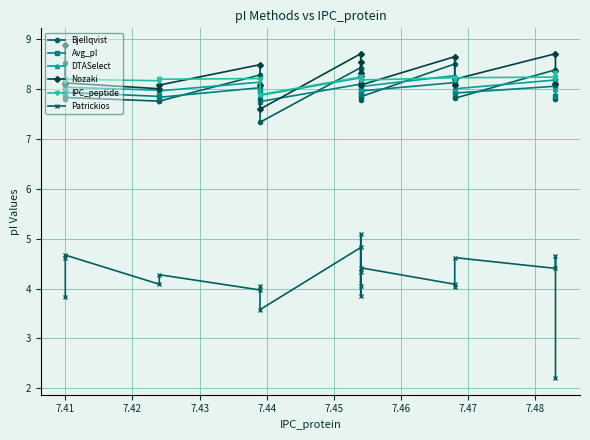

Where is the first local maximum for DTASelect?

7.41